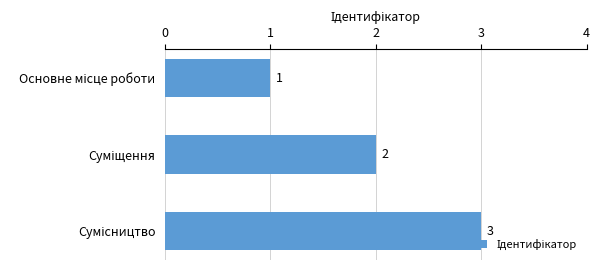

What is the sum of all values?

6